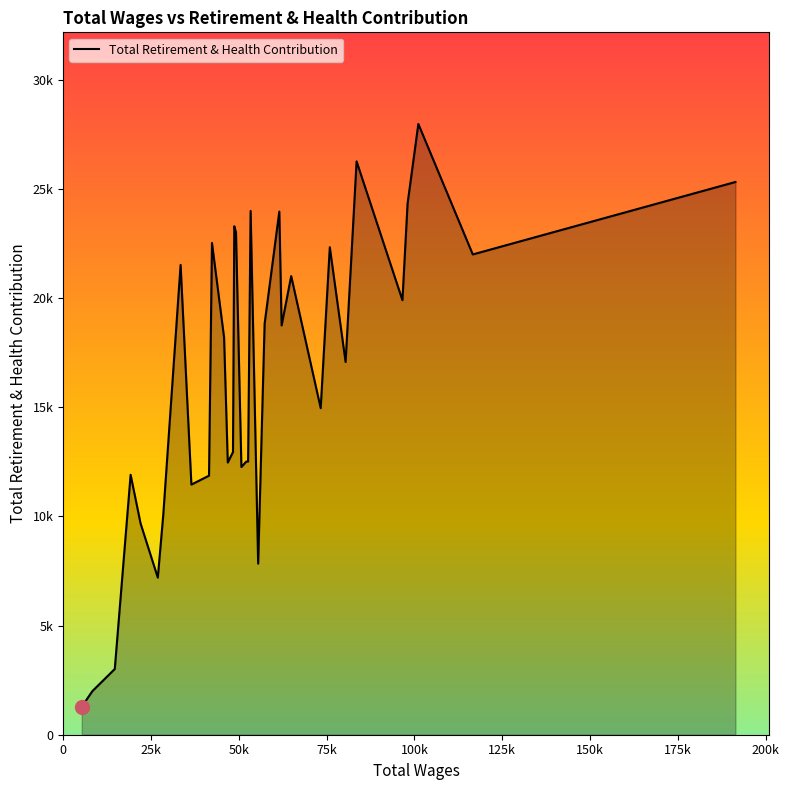

What is the difference between the maximum and minimum values?

26688